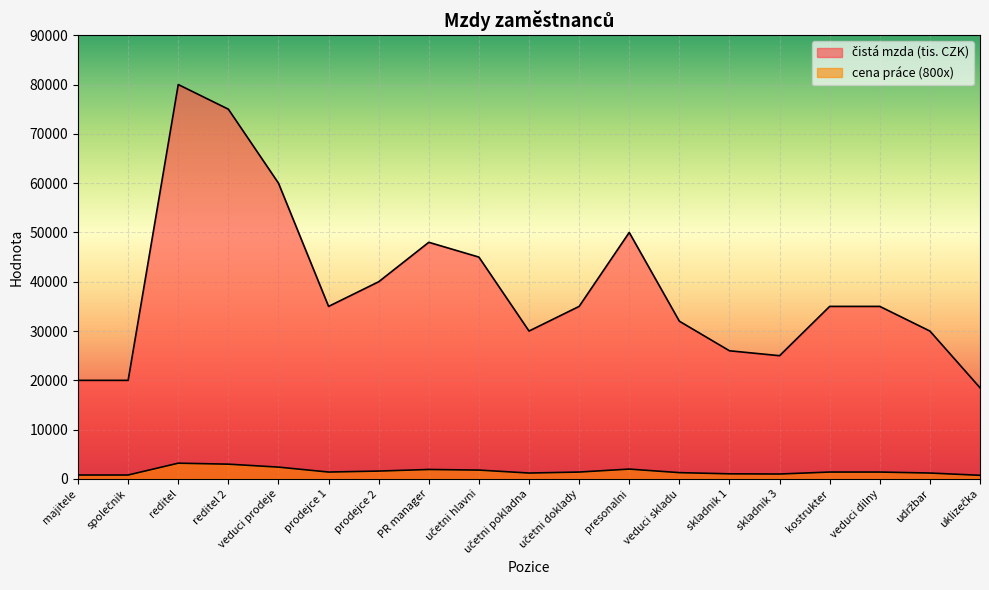

True or false: čistá mzda (tis. CZK) and cena práce (800x) cross at least once.

False